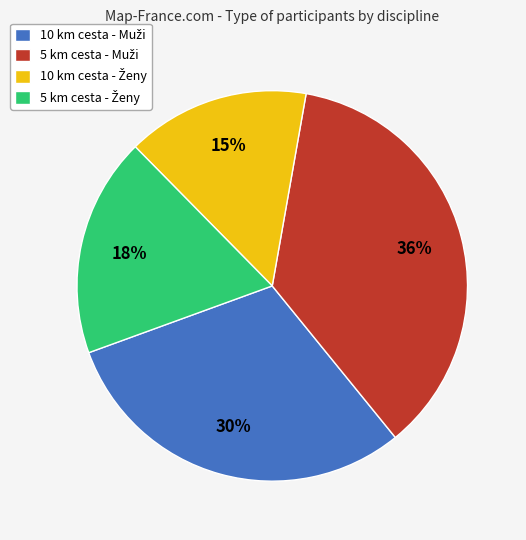

Is there a majority slice in this chart?

No